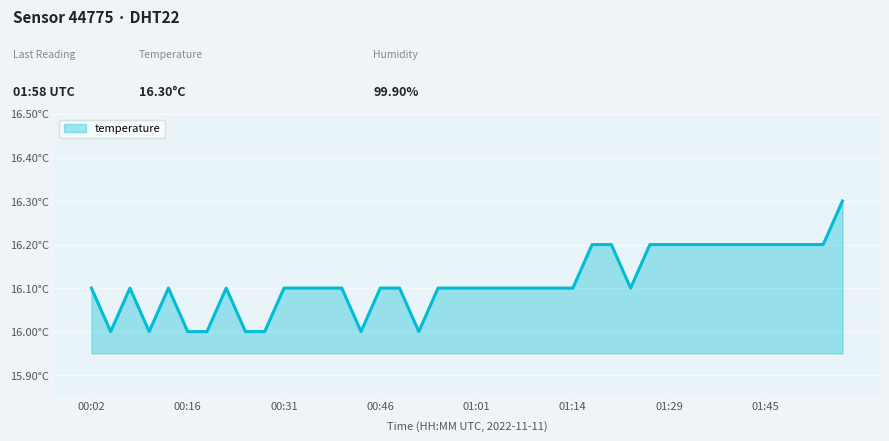

Does the chart have visible grid lines?

Yes